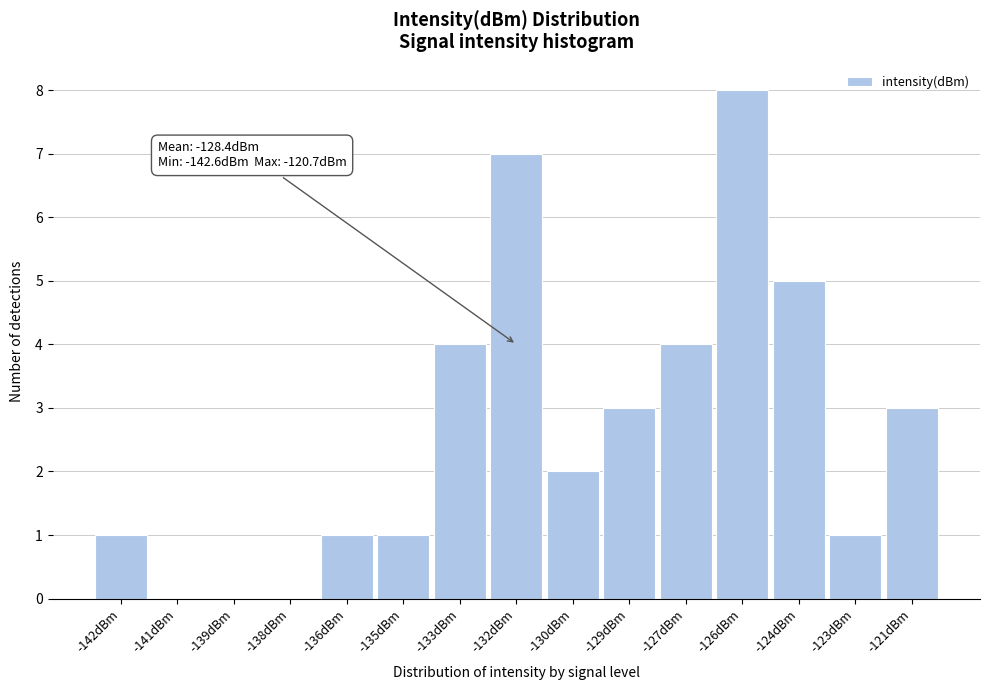

Reading left to right, what are all the values shown in this chart?

-142dBm=1	-141dBm=0	-139dBm=0	-138dBm=0	-136dBm=1	-135dBm=1	-133dBm=4	-132dBm=7	-130dBm=2	-129dBm=3	-127dBm=4	-126dBm=8	-124dBm=5	-123dBm=1	-121dBm=3